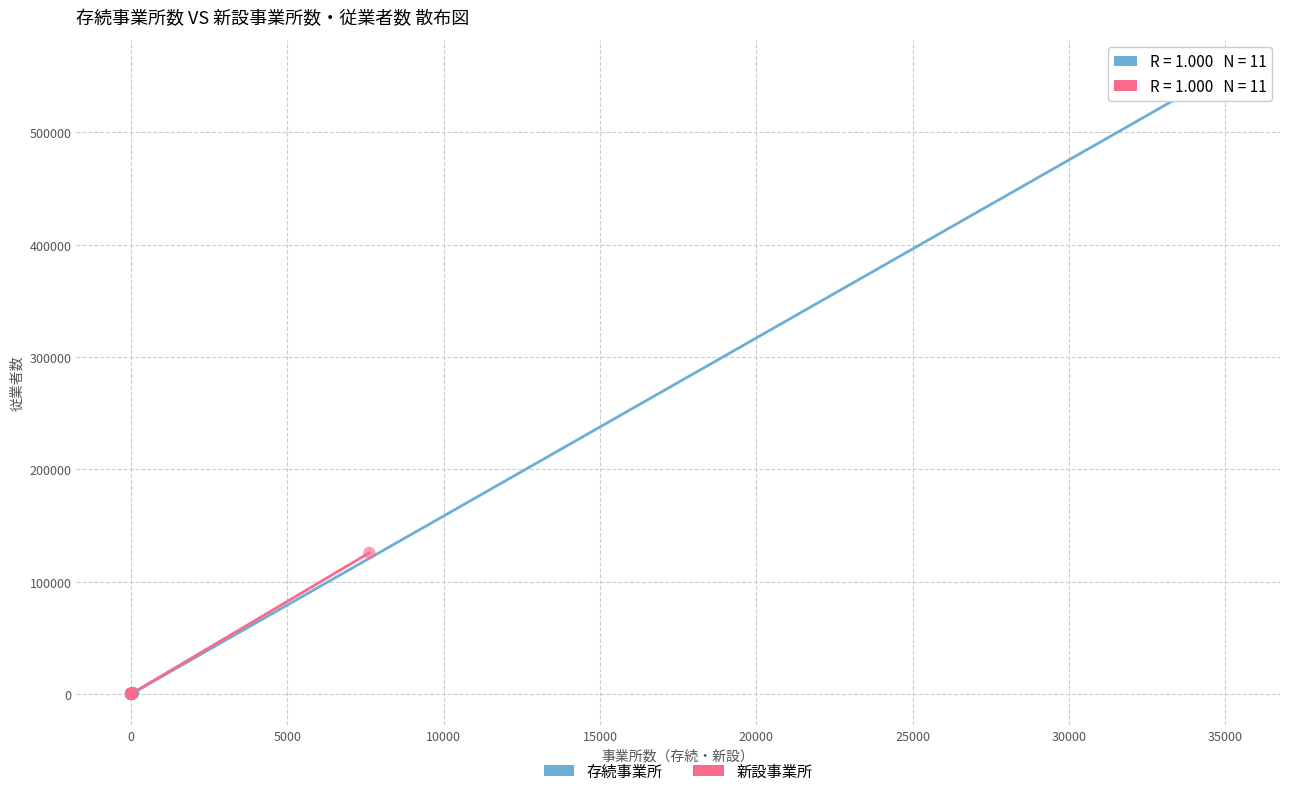

Which series reaches the maximum Y coordinate?

存続事業所